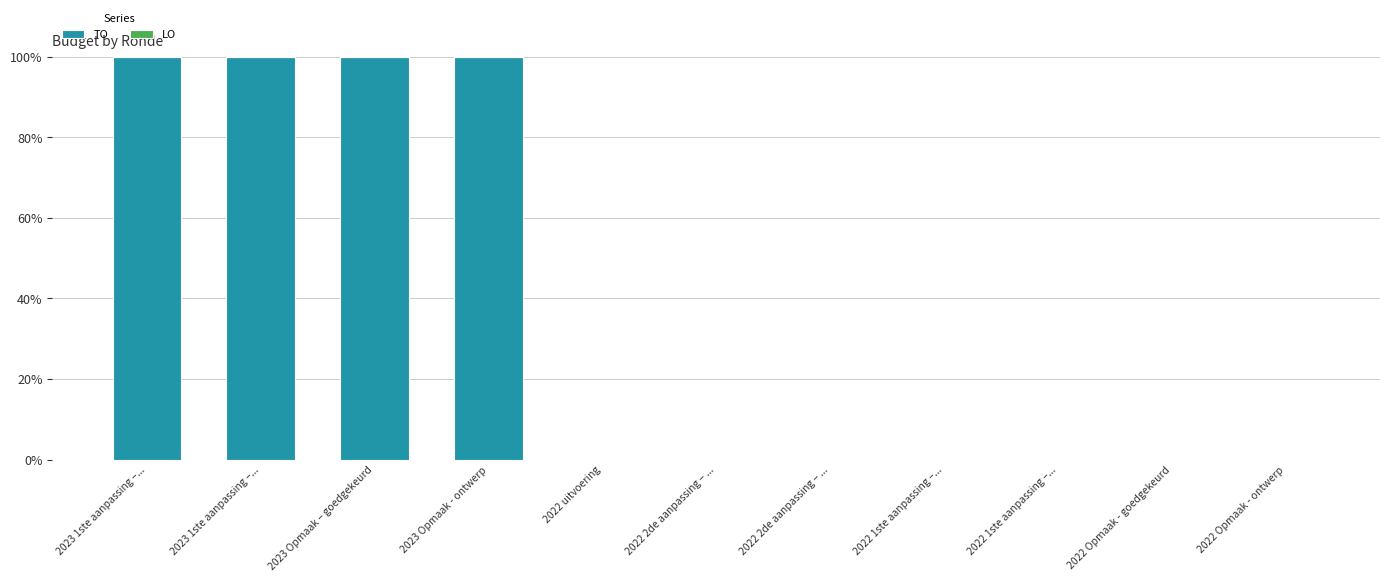

What is the label of the 1st bar from the left?

2023 1ste aanpassing –...